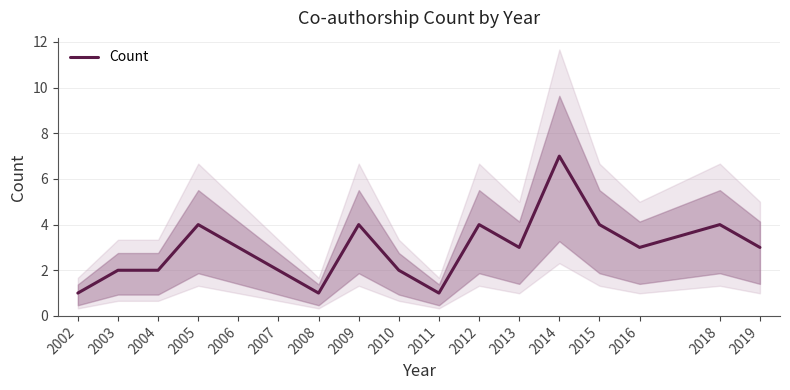

How many data points are less than 3?

7